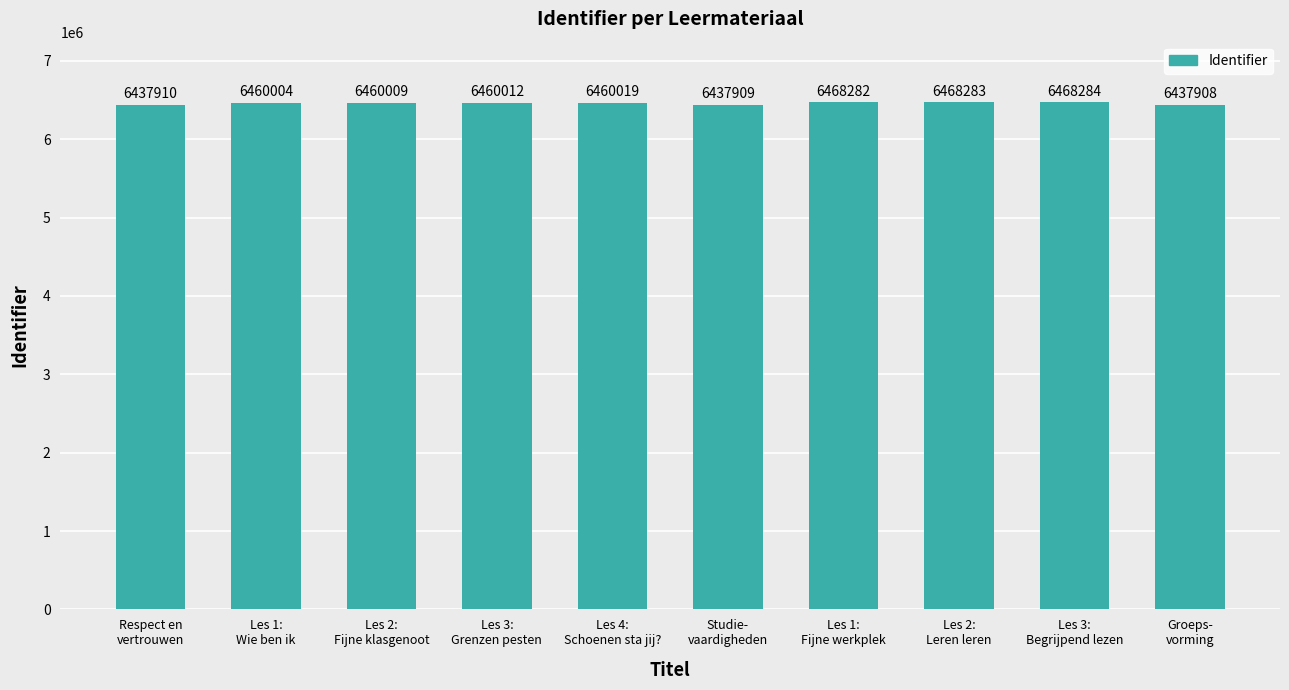

How many distinct data groups are displayed?

1